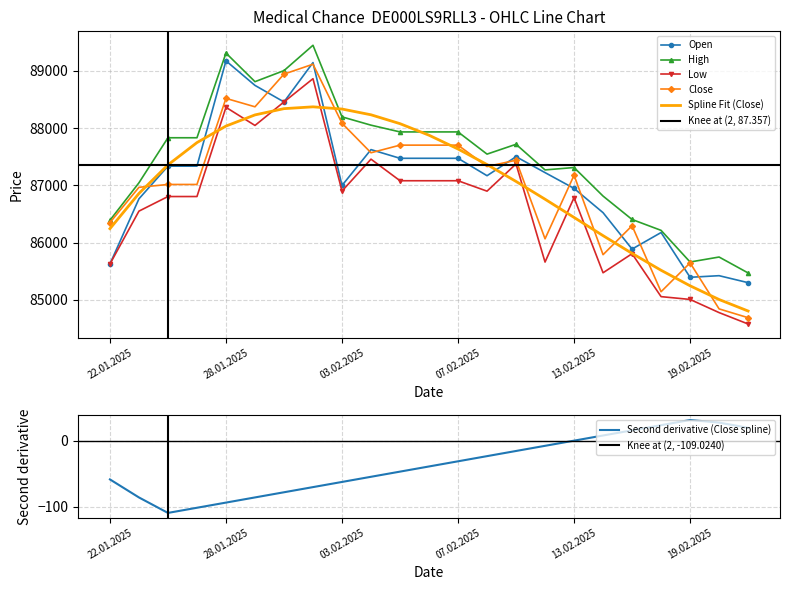

Is this an area chart (filled region under the line)?

No